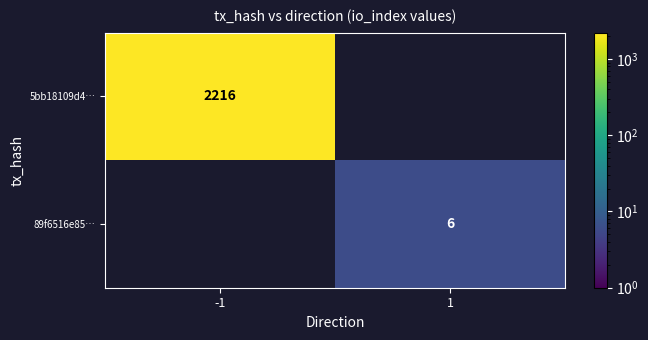

Is the value of 5bb18109d4… at -1 greater than the value of 89f6516e85… at 1?

Yes